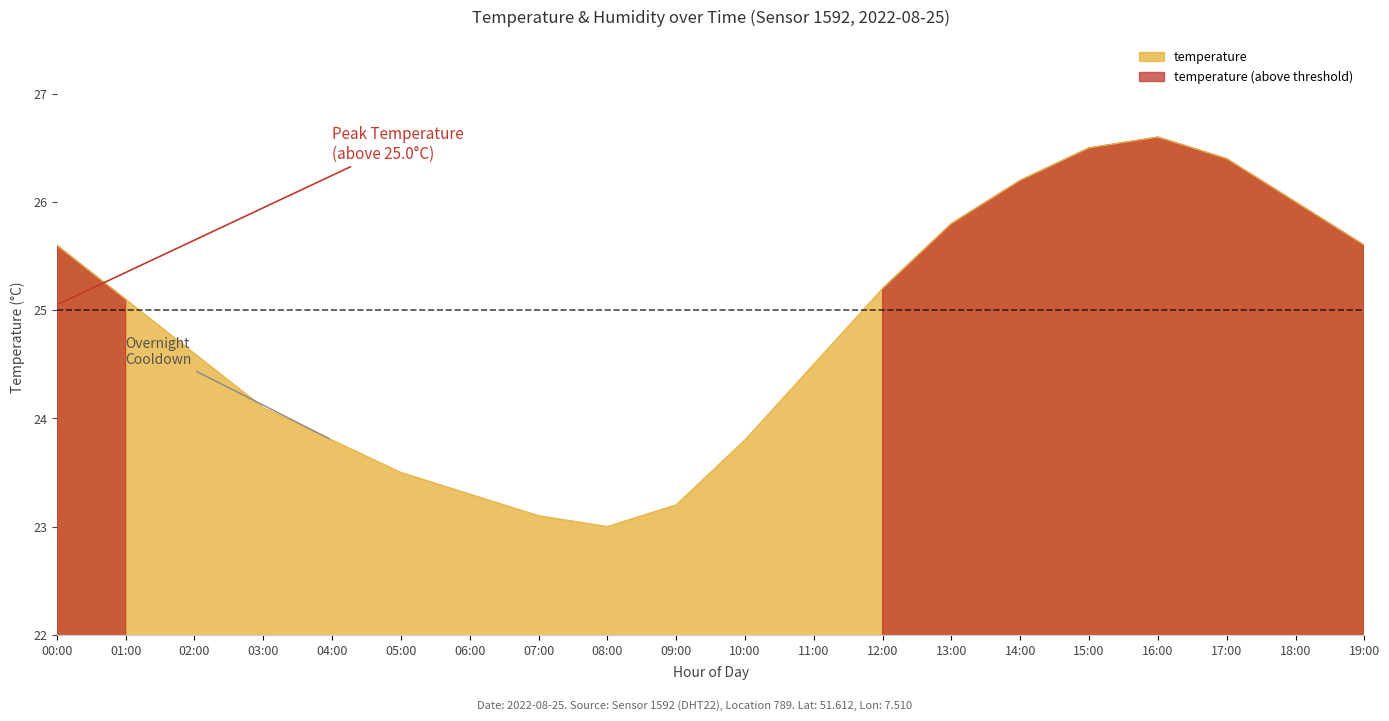

List the labels in order of value, smallest first.

08:00, 07:00, 09:00, 06:00, 05:00, 04:00, 10:00, 03:00, 11:00, 02:00, 01:00, 12:00, 00:00, 19:00, 13:00, 18:00, 14:00, 17:00, 15:00, 16:00